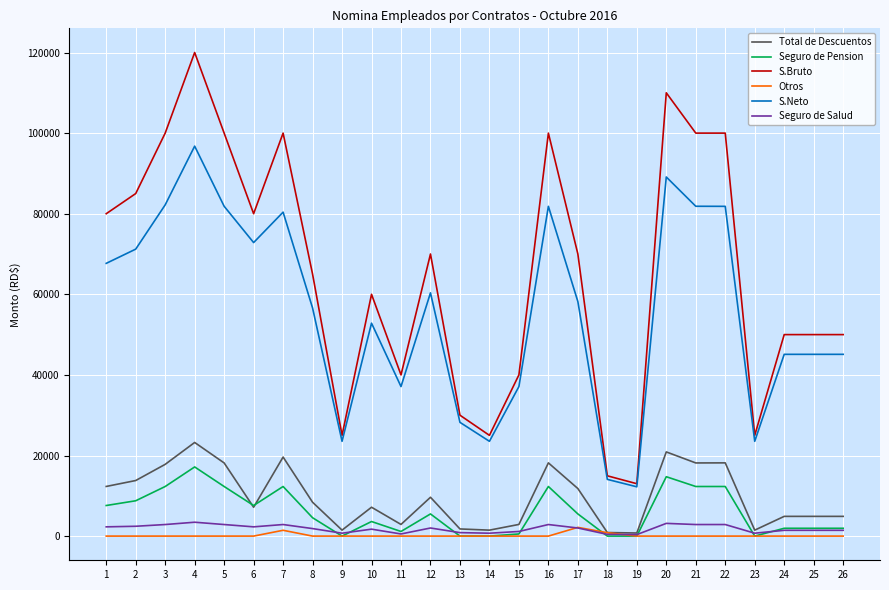

Is the value of Seguro de Salud at 5 greater than the value of S.Neto at 13?

No